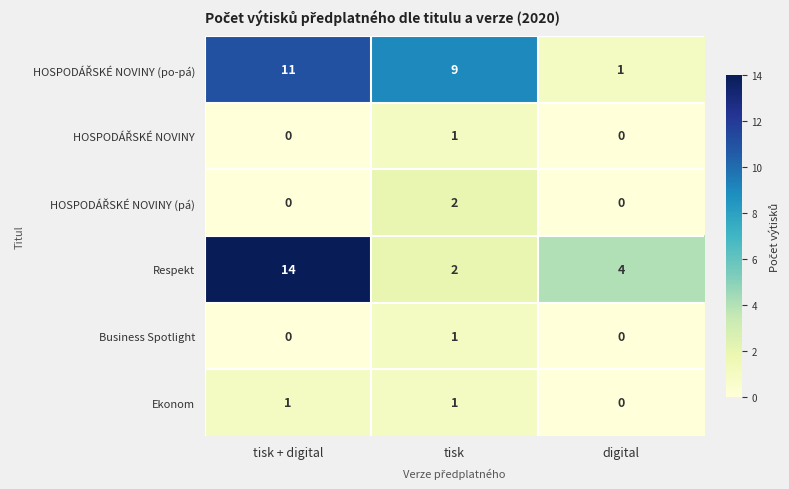

What is the greatest value displayed?

14